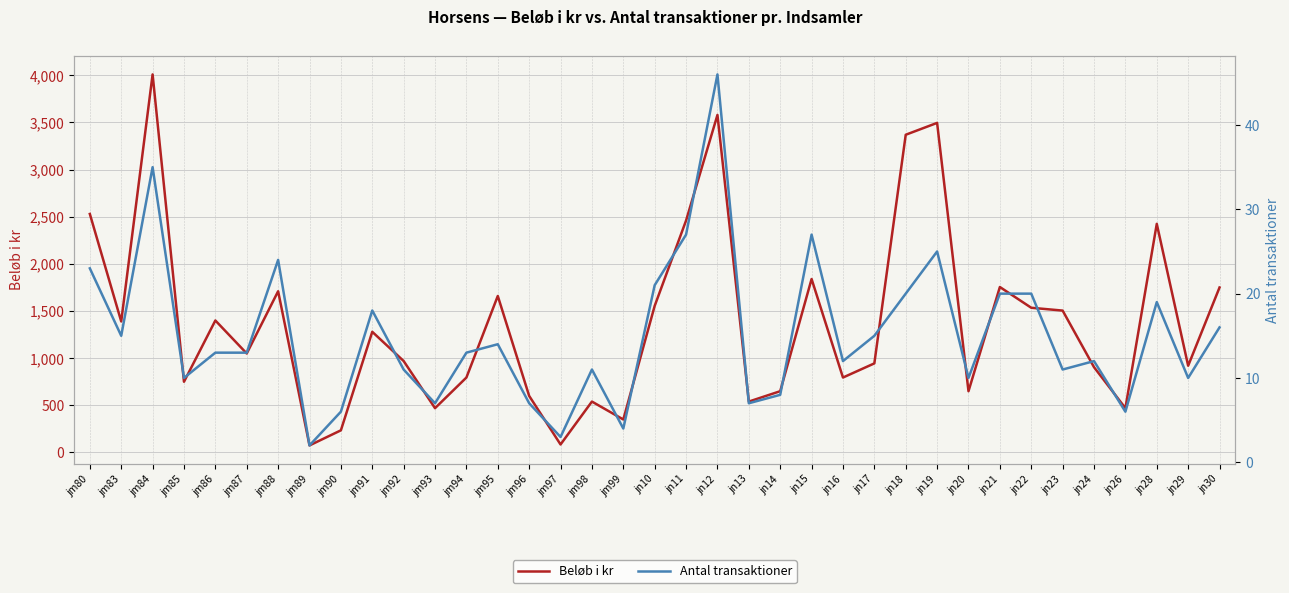

Is it true that Antal transaktioner equals 5.2 at jm87?

False